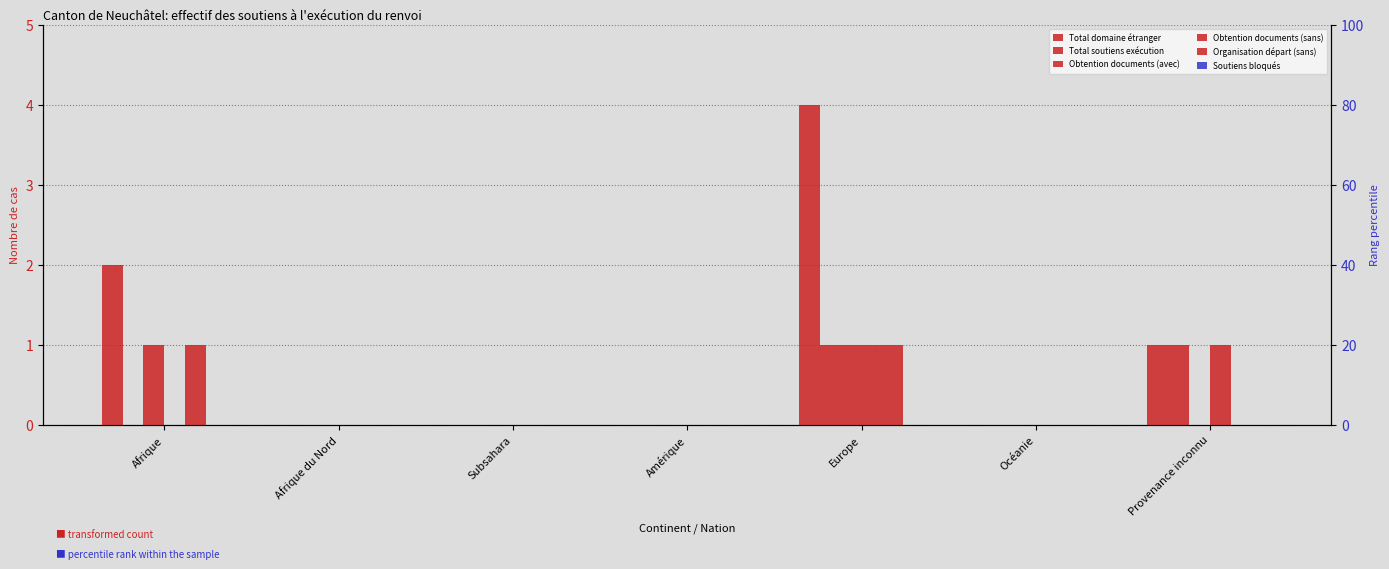

What is the difference between the Organisation départ (sans) values at Europe and Afrique du Nord?

1